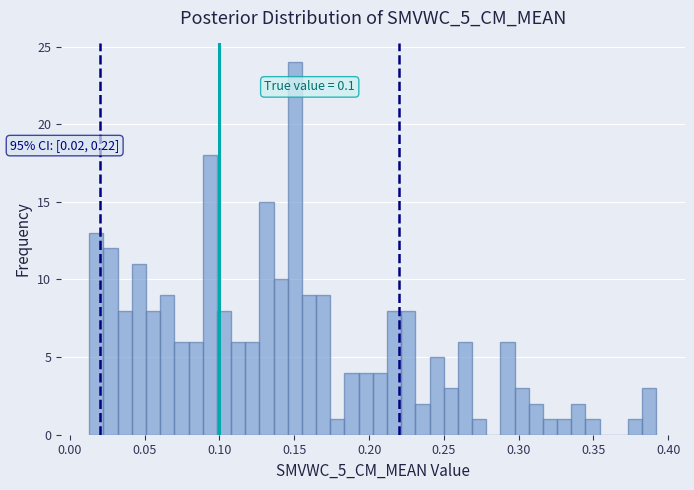

Read against the x-axis, roughly where is the centre of the tallest bar?

0.150